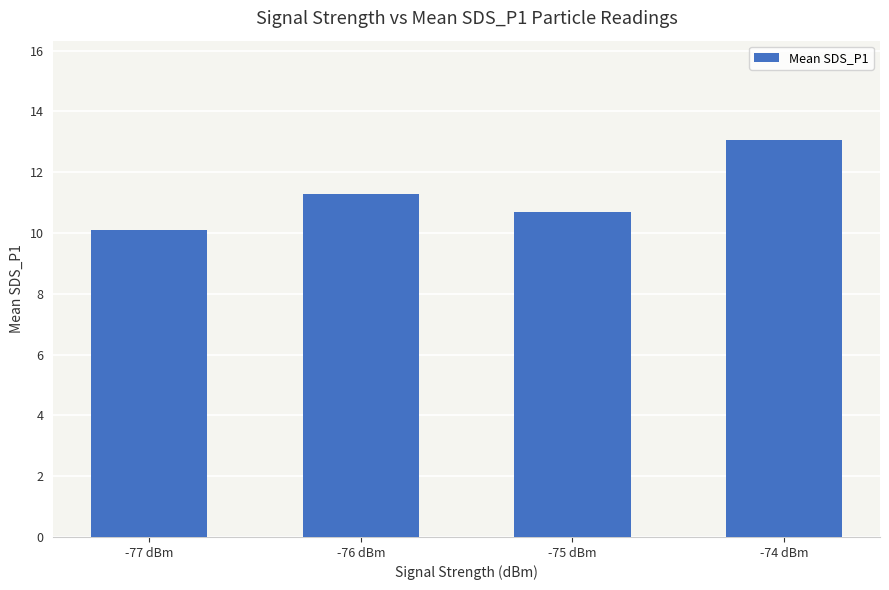

What is the change in value from -77 dBm to -75 dBm?

+0.6